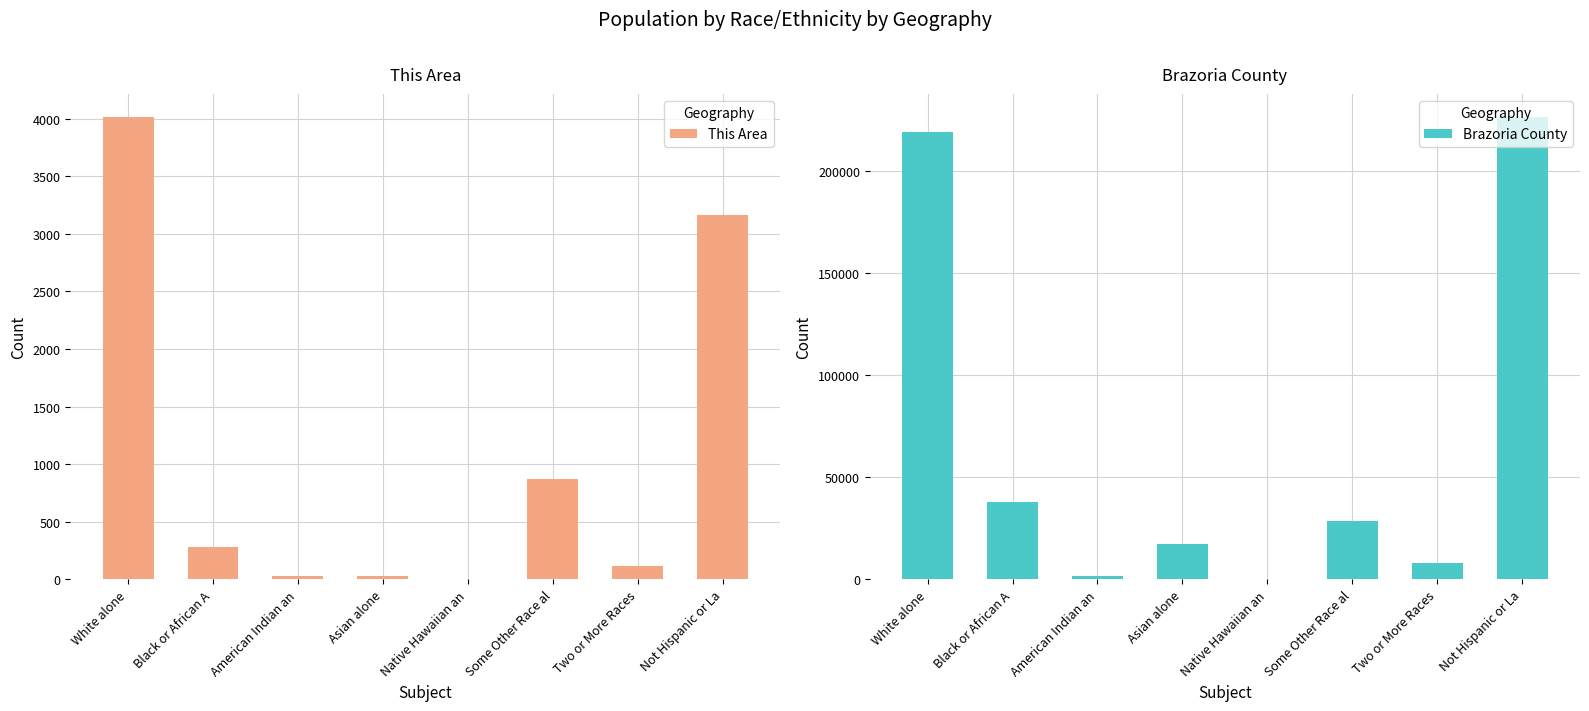

What value does the Brazoria County series have at Not Hispanic or La?

226523